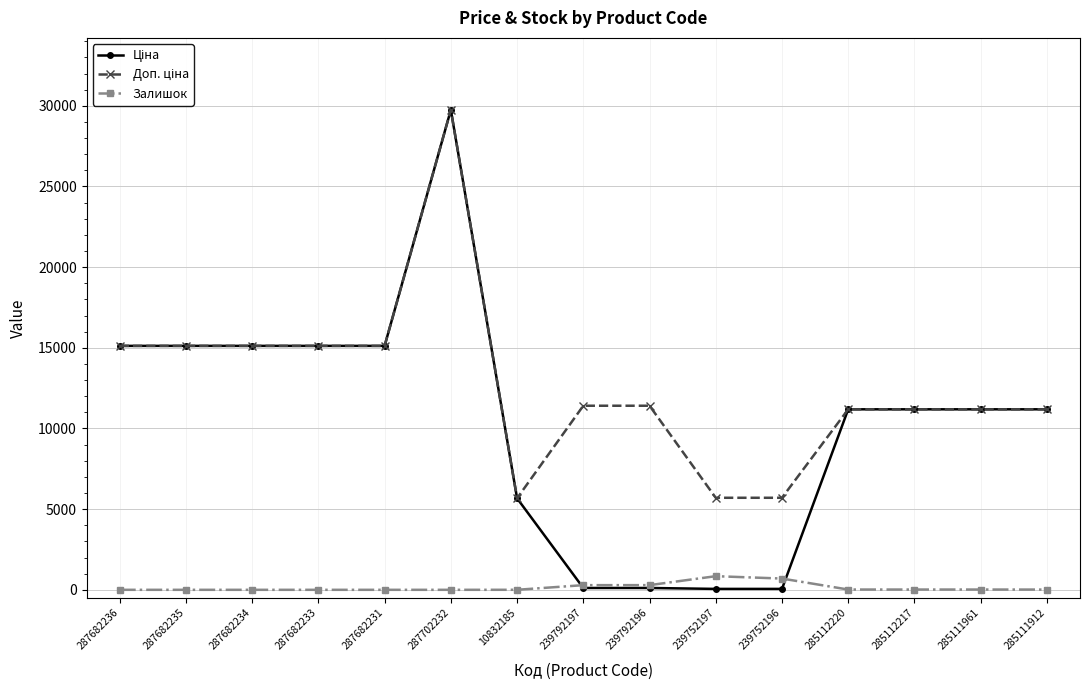

What is the difference between the highest and lowest values at 287682231?

15120.0